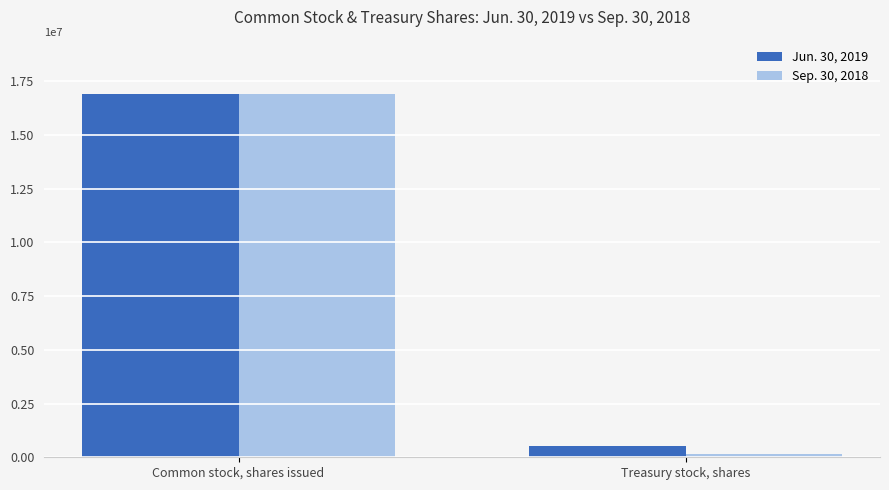

True or false: Sep. 30, 2018 has a value of 30194344 at Common stock, shares issued.

False